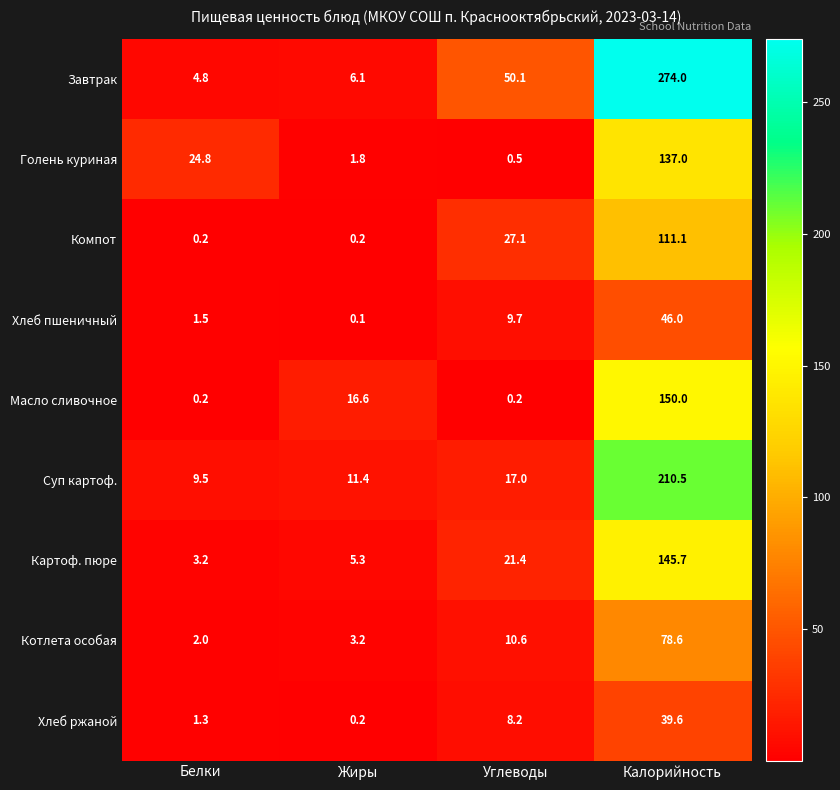

Which series has the largest range (max minus min)?

Завтрак